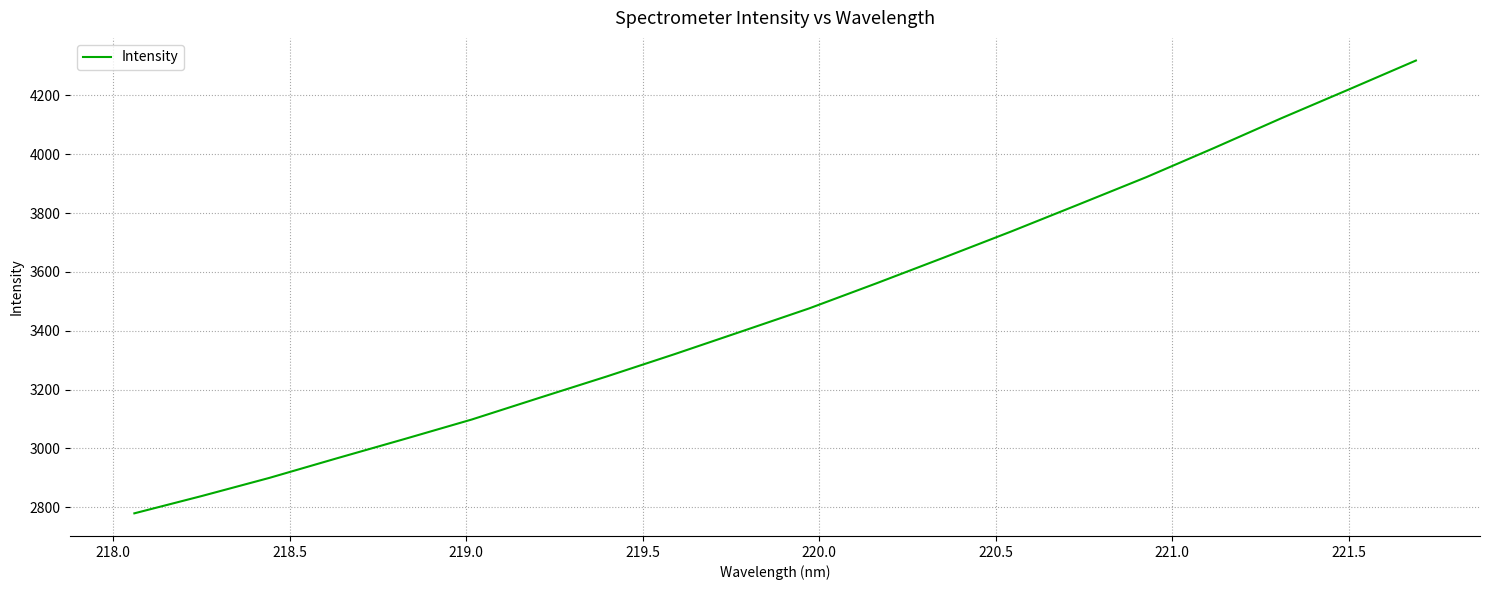

What is the maximum value shown in the chart?

4318.8